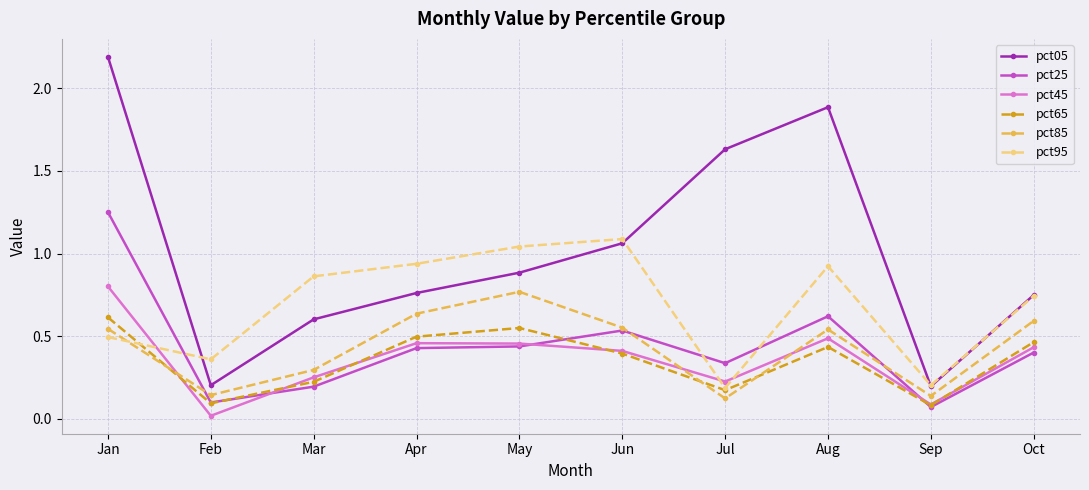

What is the greatest value displayed?

2.2